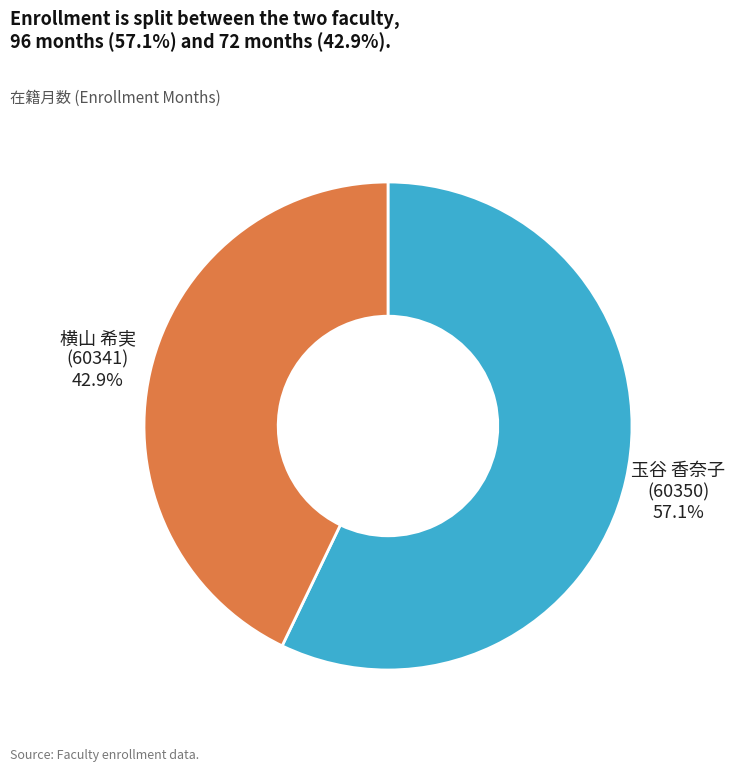

Is there a majority slice in this chart?

Yes